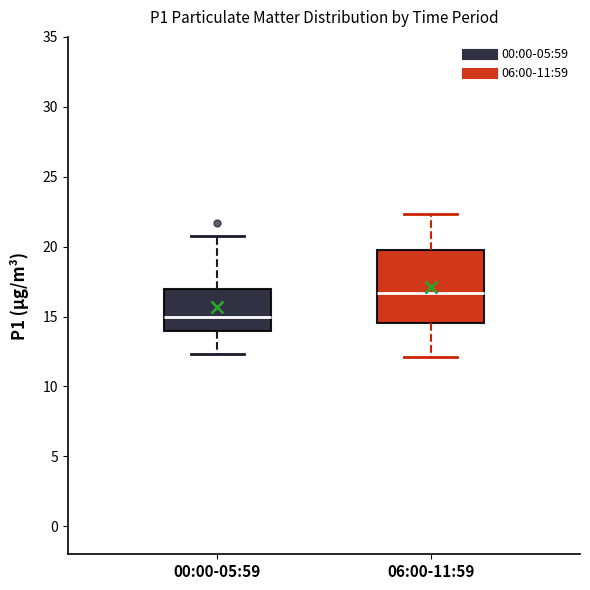

Which box's median line is the highest?

06:00-11:59